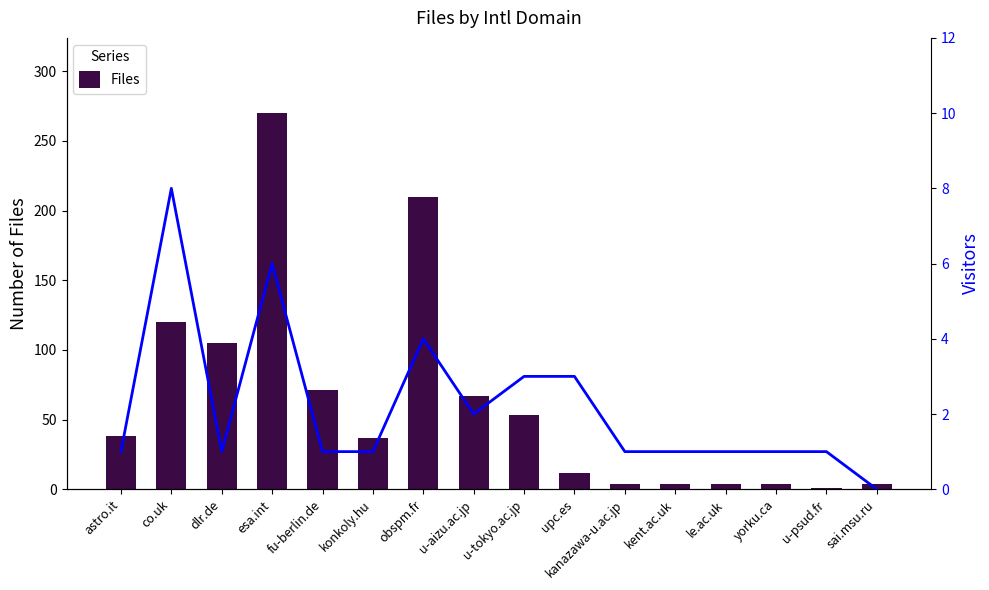

Count the number of data series in this chart.

2